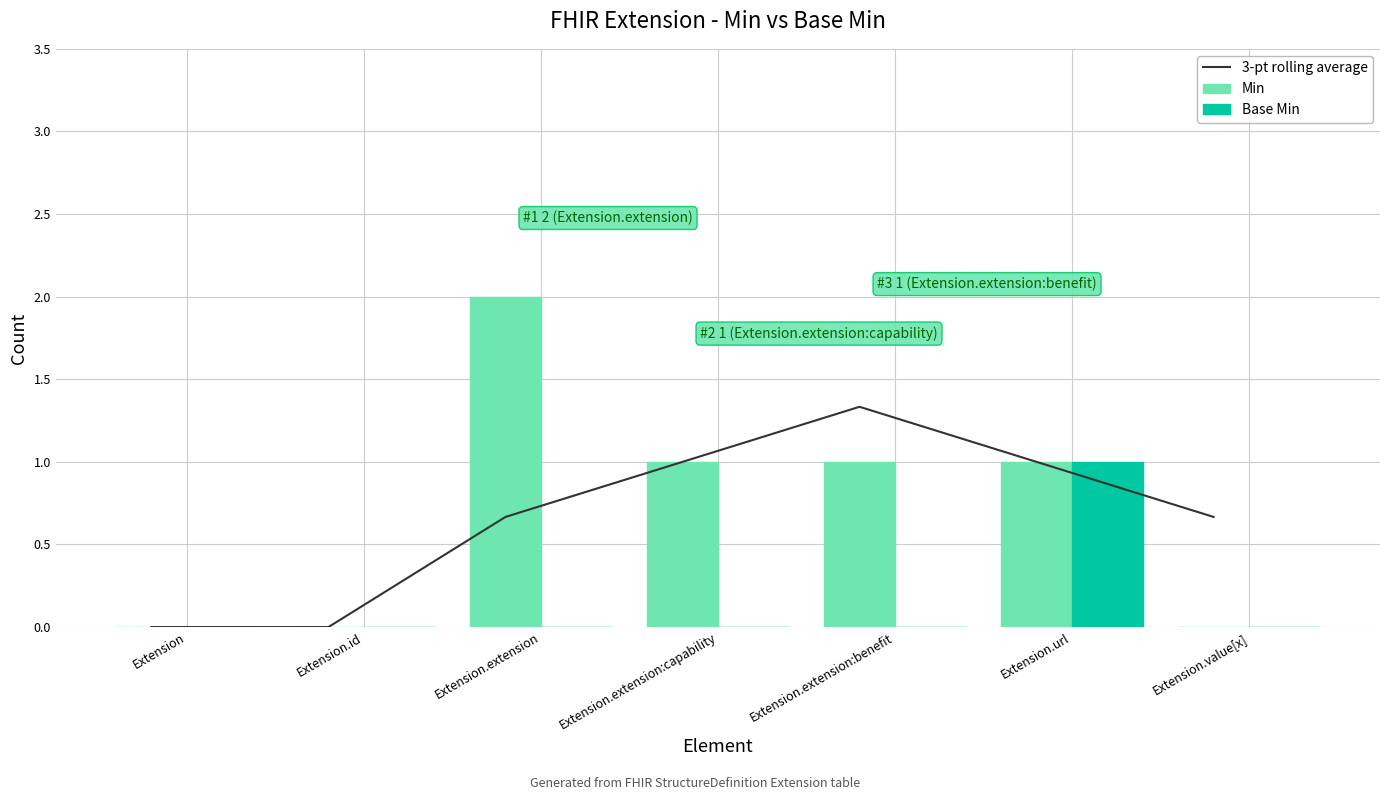

What is the difference between the second highest and minimum values in the Min series?

1.0